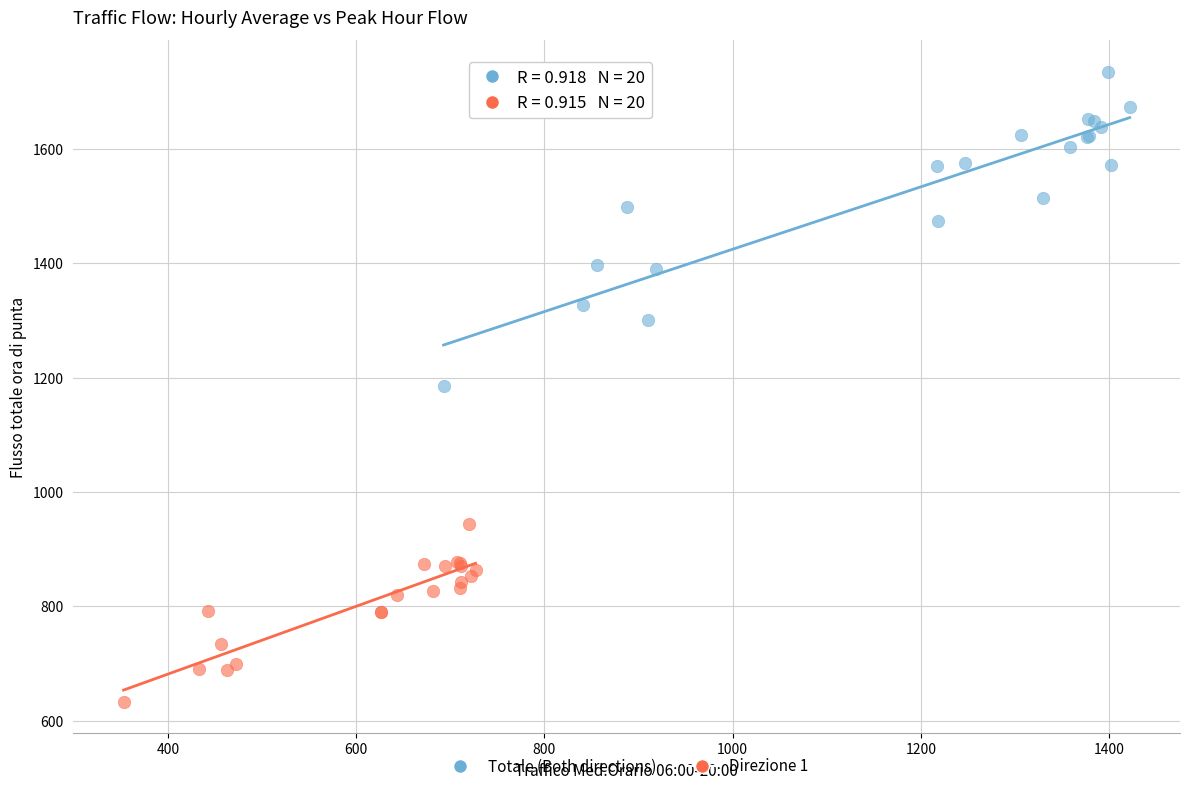

Which series reaches the maximum Y coordinate?

Totale (Both directions)